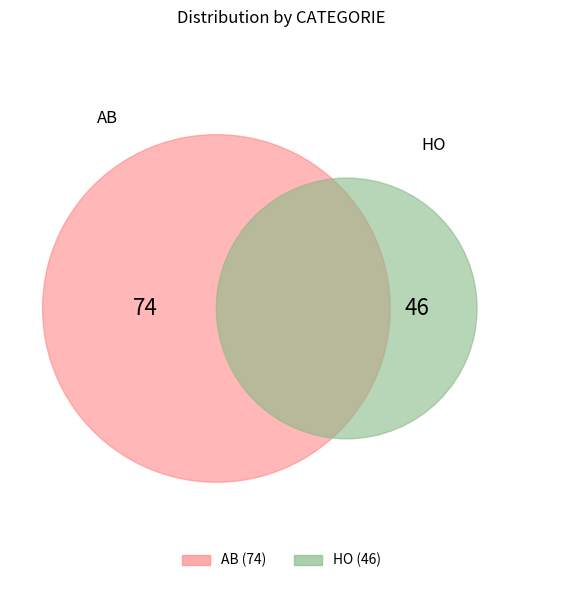

How many slices are in this pie chart?

2